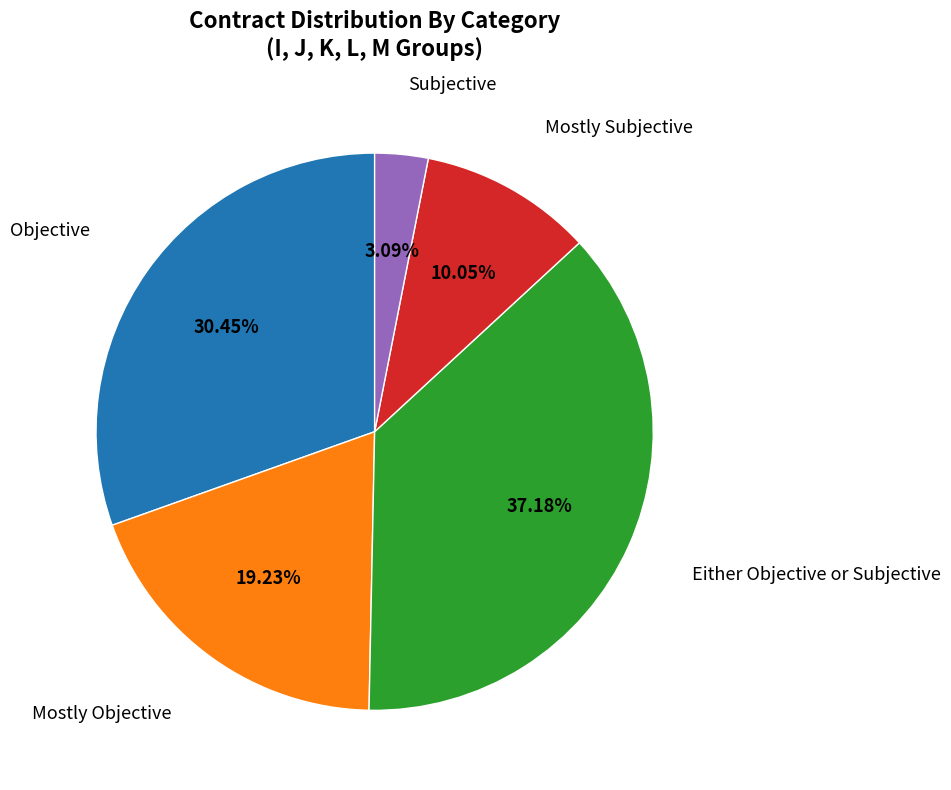

How many slices are in this pie chart?

5